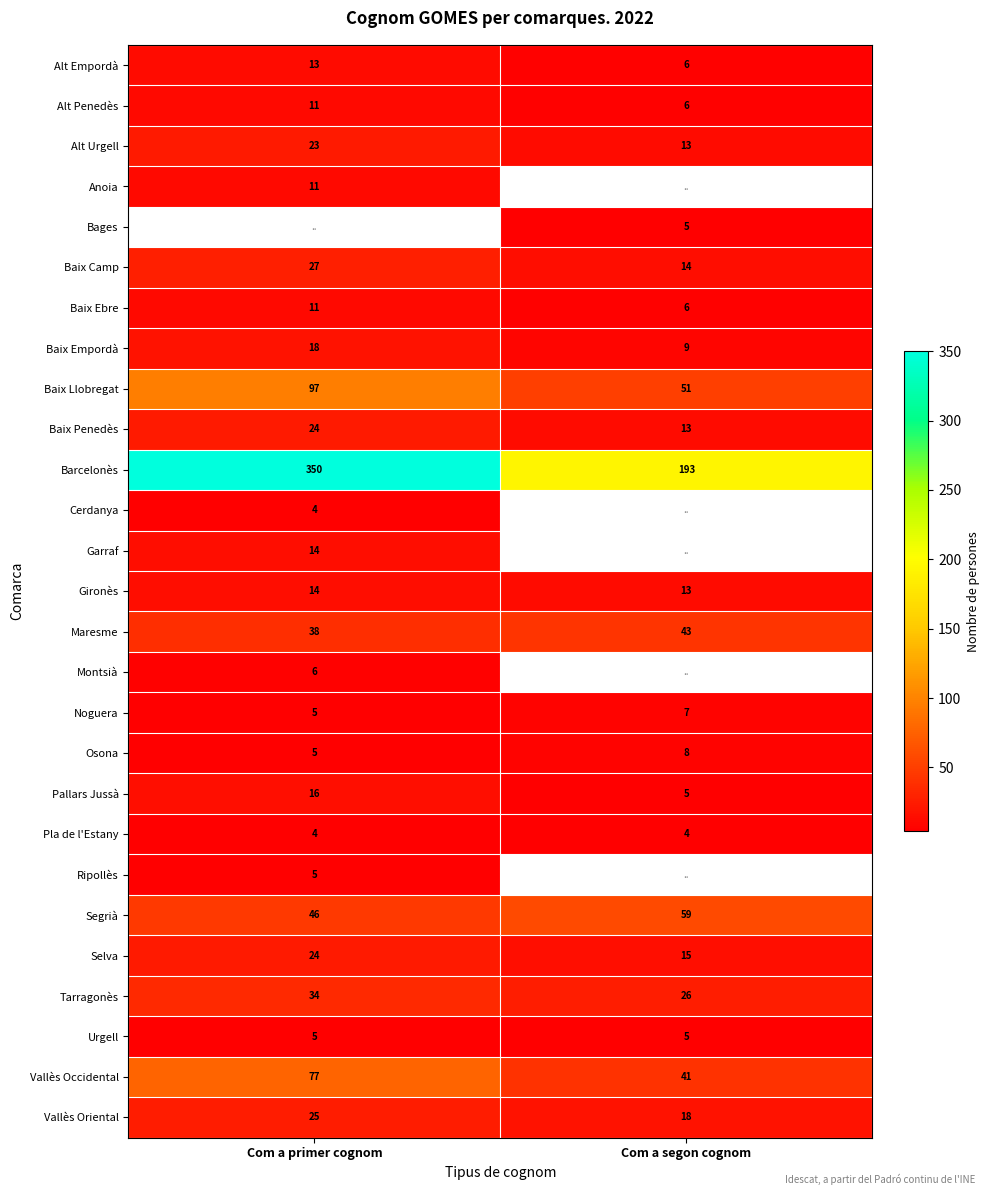

Is the value of Baix Ebre at Com a primer cognom greater than the value of Alt Empordà at Com a segon cognom?

Yes